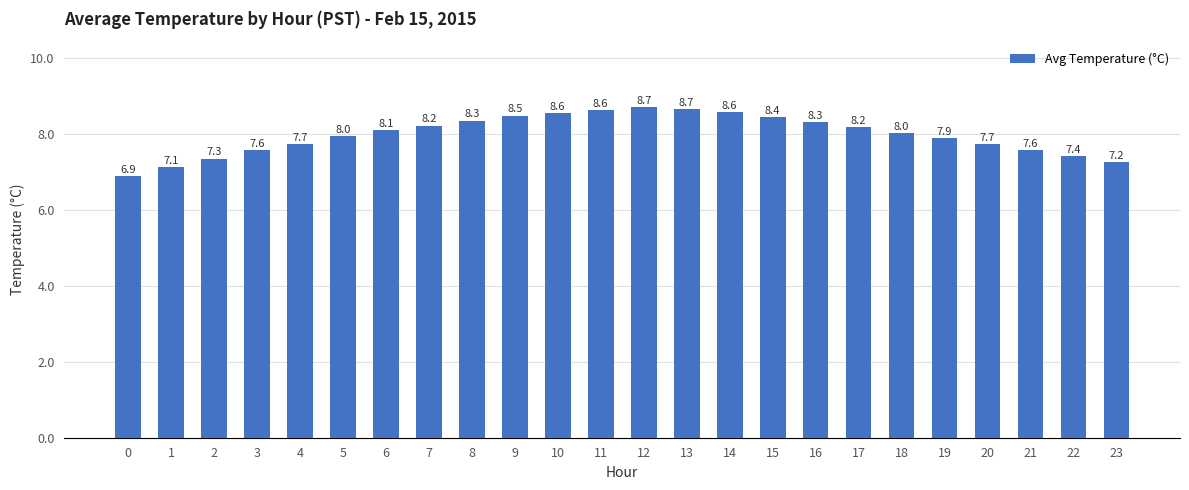

Are the bars grouped side by side (vs. stacked)?

No